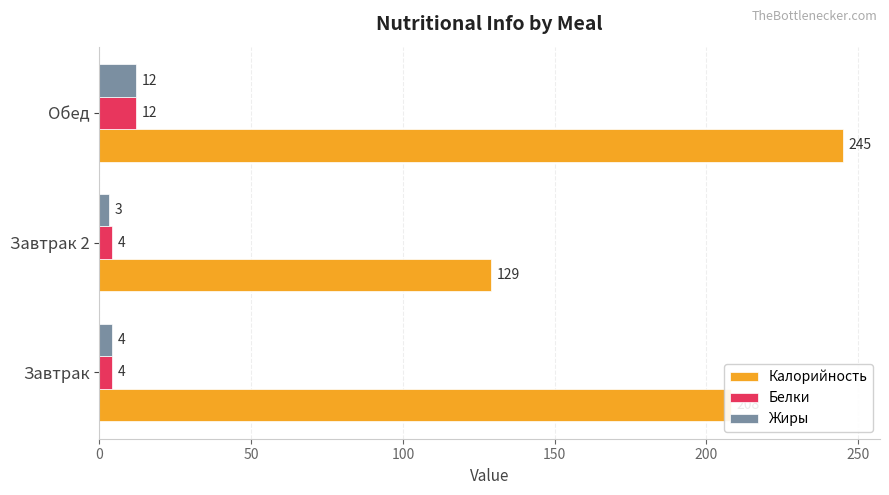

What are all the series names shown in the legend?

Калорийность, Белки, Жиры